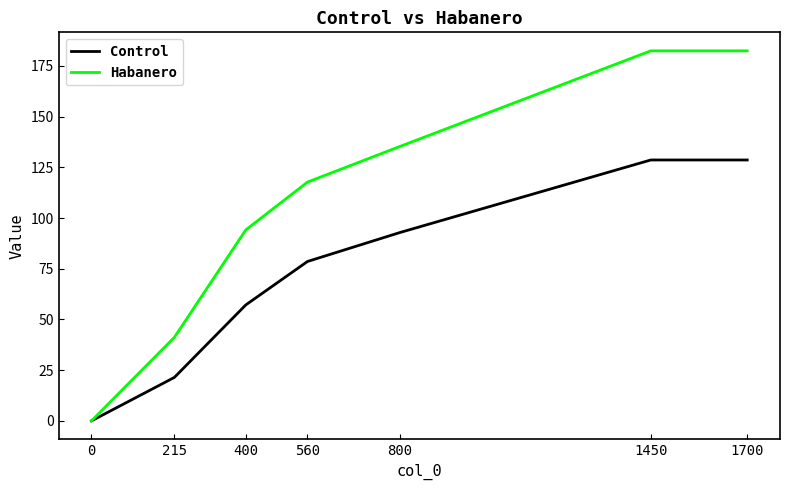

What is the difference between the Habanero values at 800 and 0?

135.3